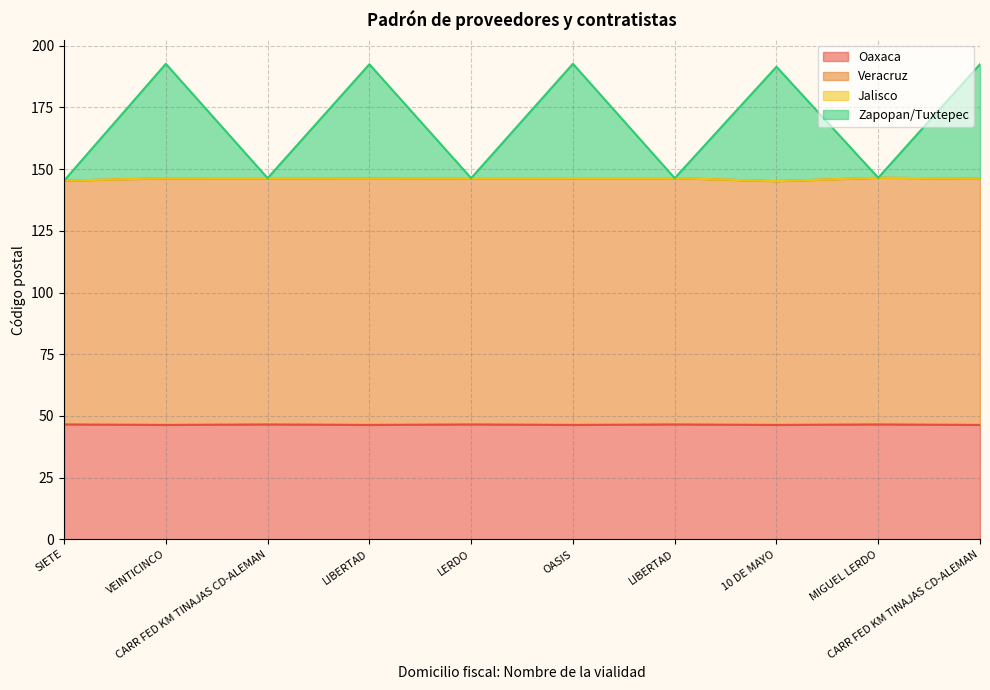

What is the sum of all Oaxaca values?

464.5